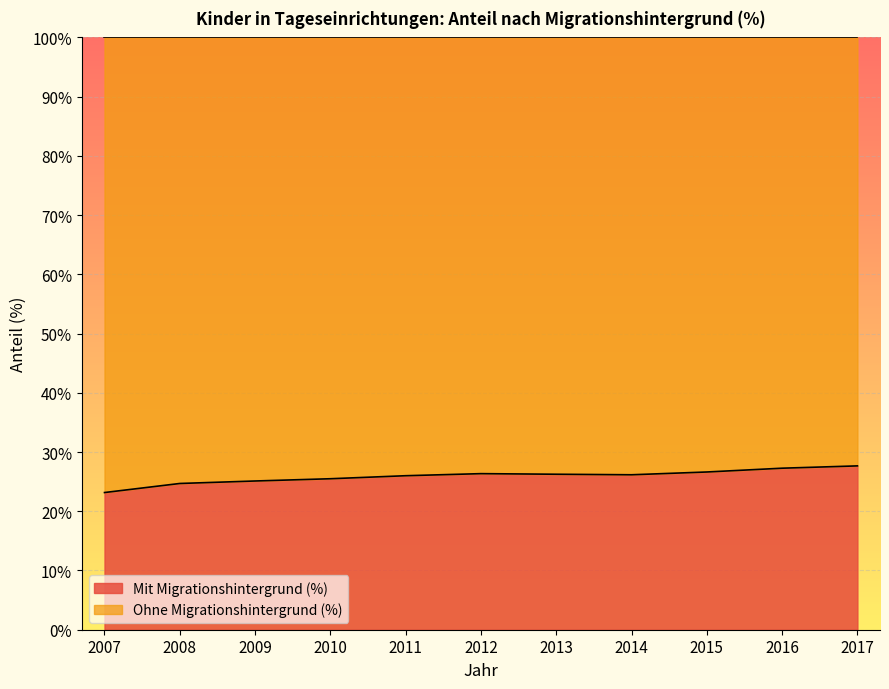

How many values exceed 26?

6